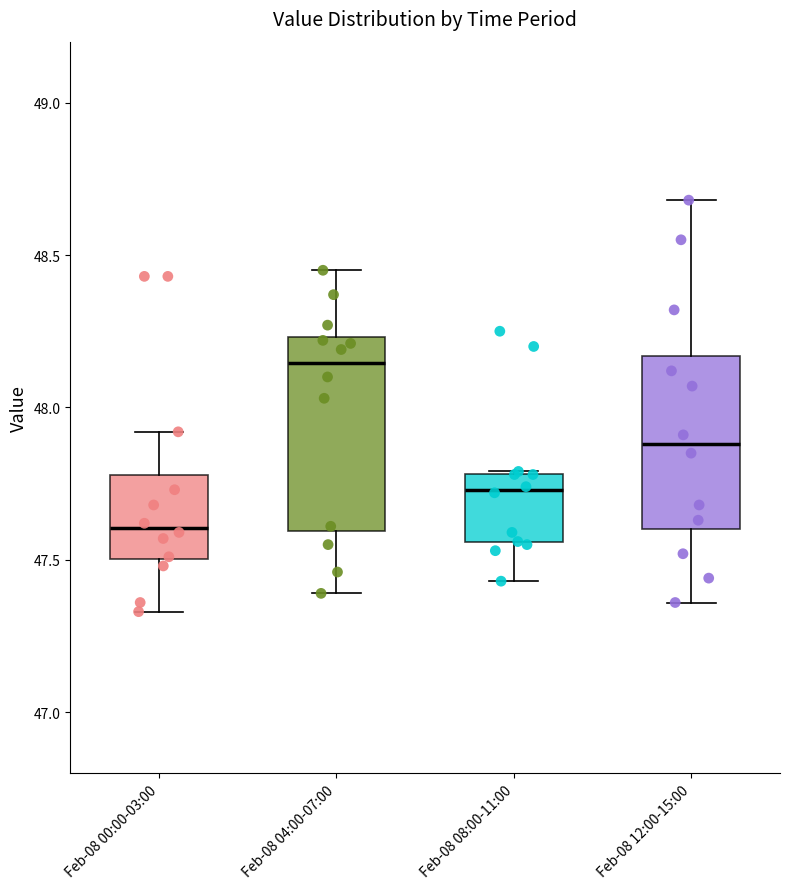

Reading left to right, read every box against the y-axis: the position of its median line, the range the box covers, and the ends of its whiskers. The values are not printed on the chart, so give them approximately, as read against the axis.

Feb-08 00:00-03:00: median 47.60, box 47.50 to 47.80, whiskers 47.35 to 47.90
Feb-08 04:00-07:00: median 48.15, box 47.60 to 48.25, whiskers 47.40 to 48.45
Feb-08 08:00-11:00: median 47.75, box 47.55 to 47.80, whiskers 47.45 to 47.80
Feb-08 12:00-15:00: median 47.90, box 47.60 to 48.15, whiskers 47.35 to 48.70